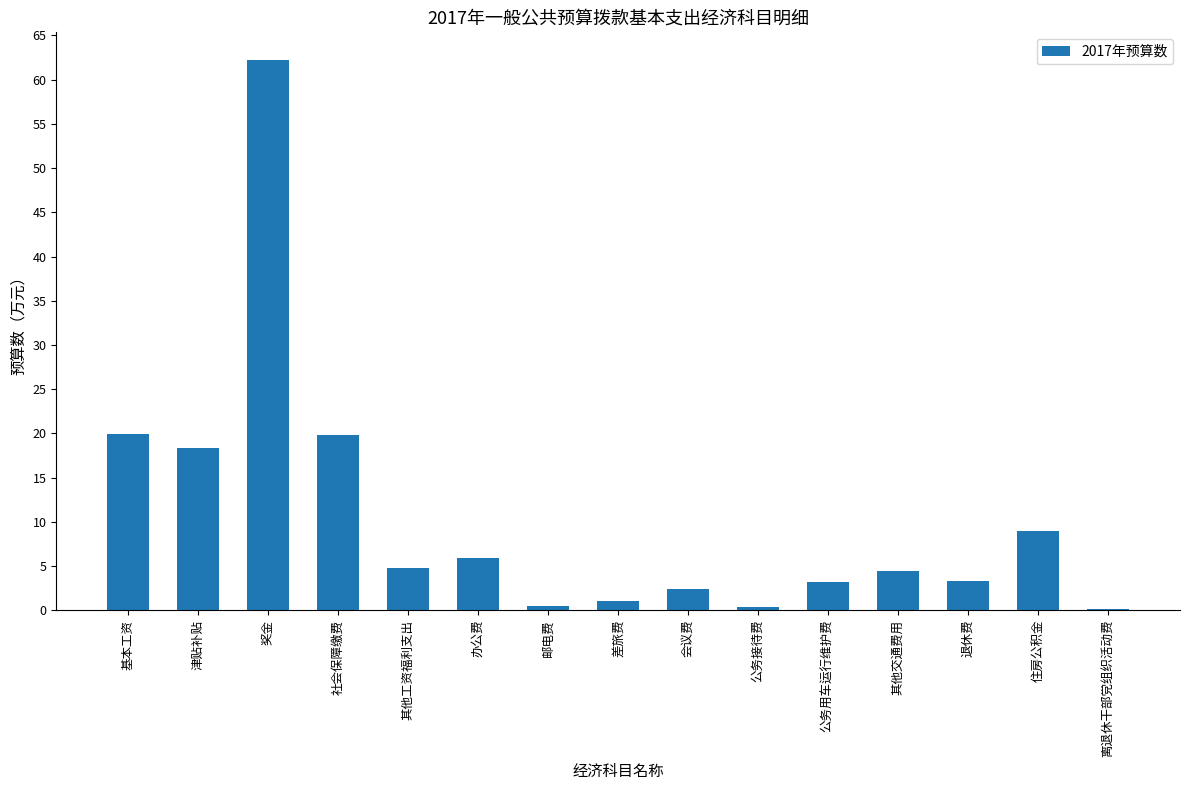

What value does the data have at 津贴补贴?

18.3